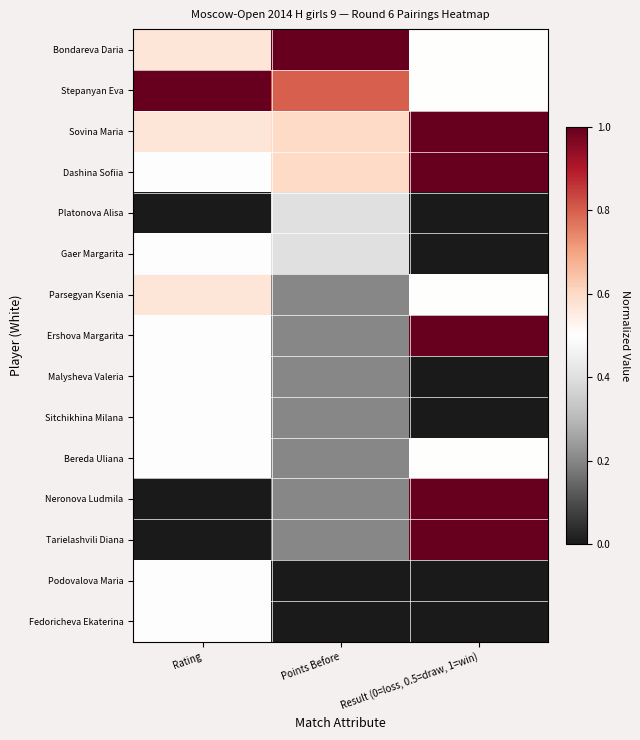

Between Result (0=loss, 0.5=draw, 1=win) and Rating, which is larger?

Rating